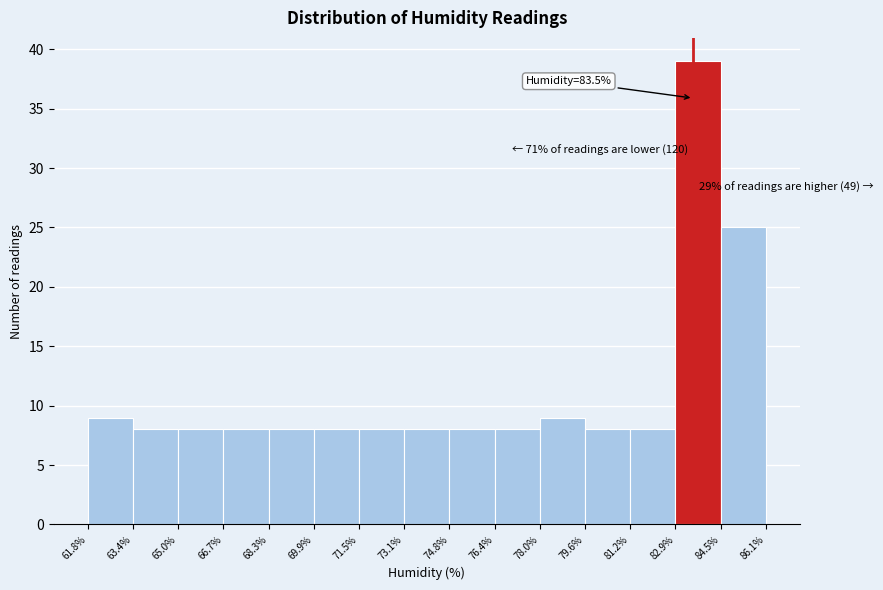

Which range on the x-axis has the tallest bar?

82.9% to 84.5%